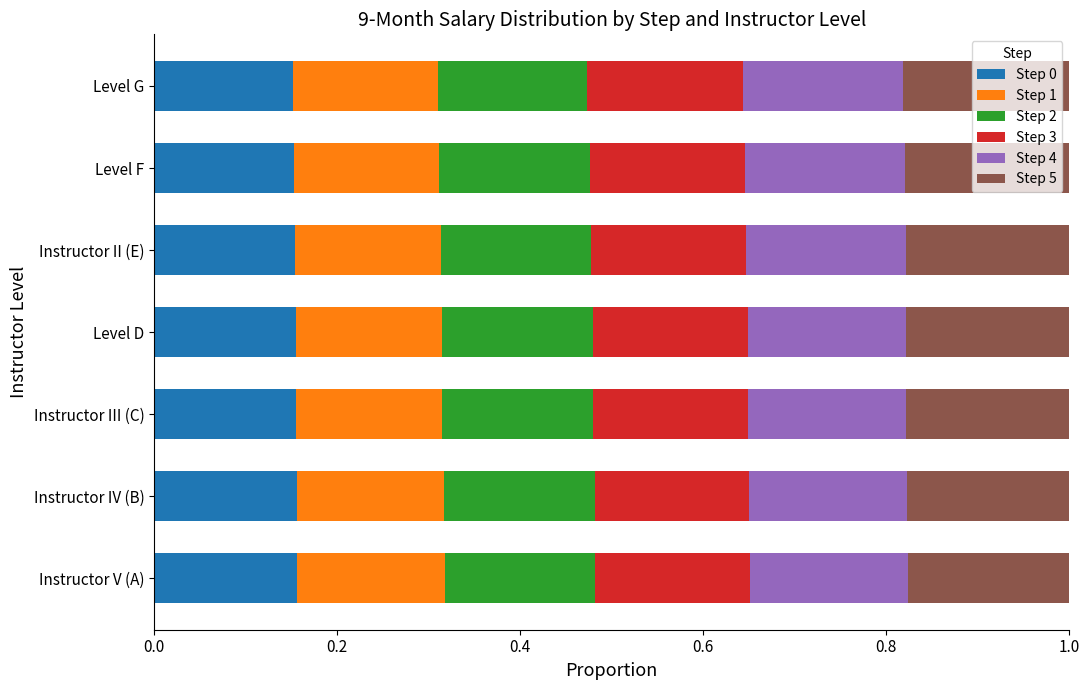

True or false: Step 0 has a value of 0.0 at Instructor II (E).

False